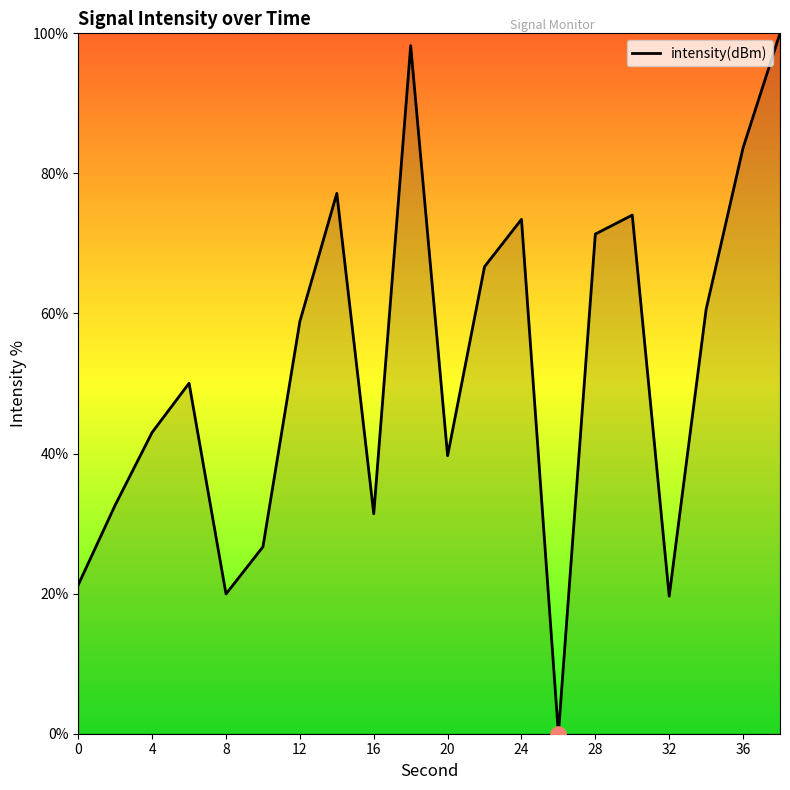

What is the difference between the maximum and minimum values?

100.0